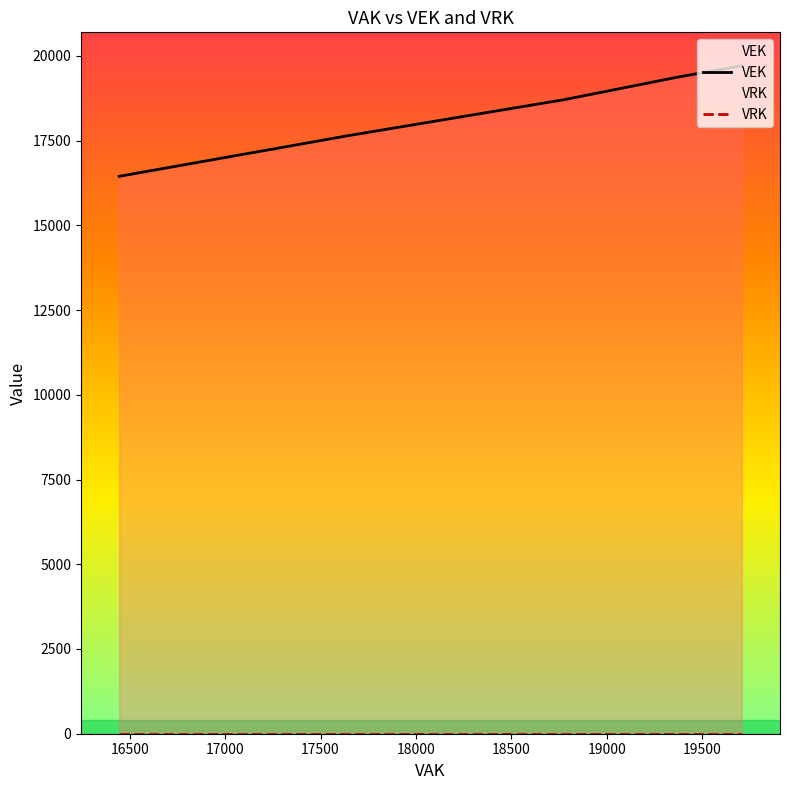

How many series are shown in this chart?

2